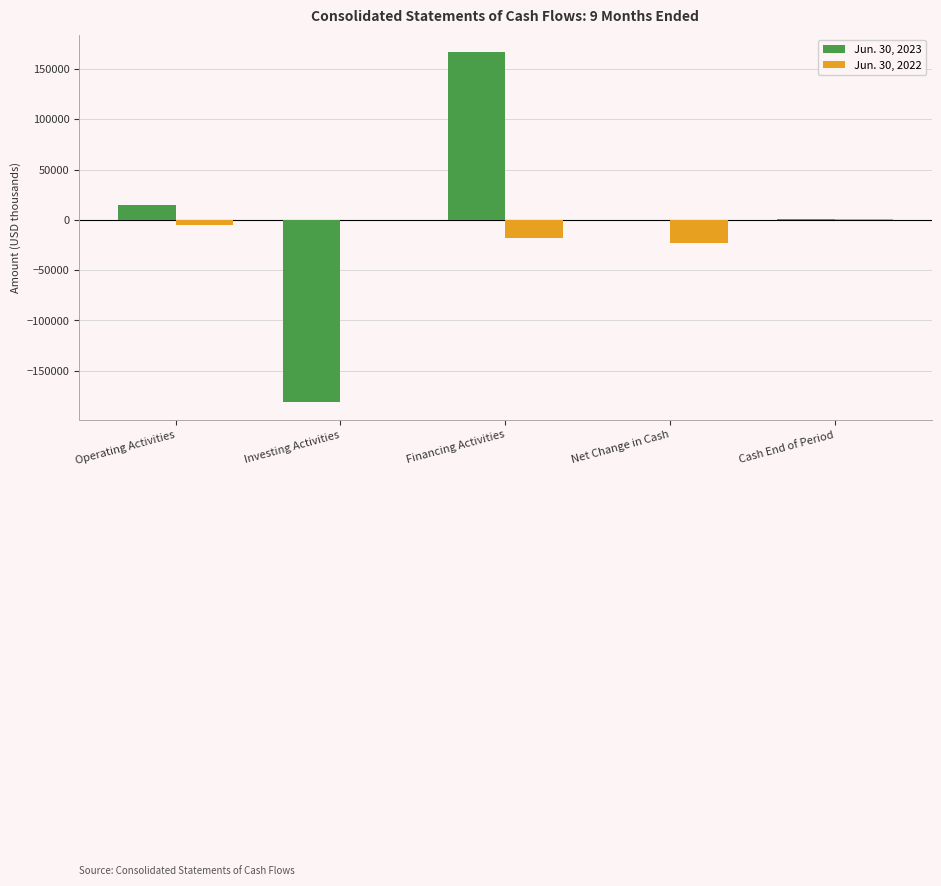

How many categories are shown in the chart?

5